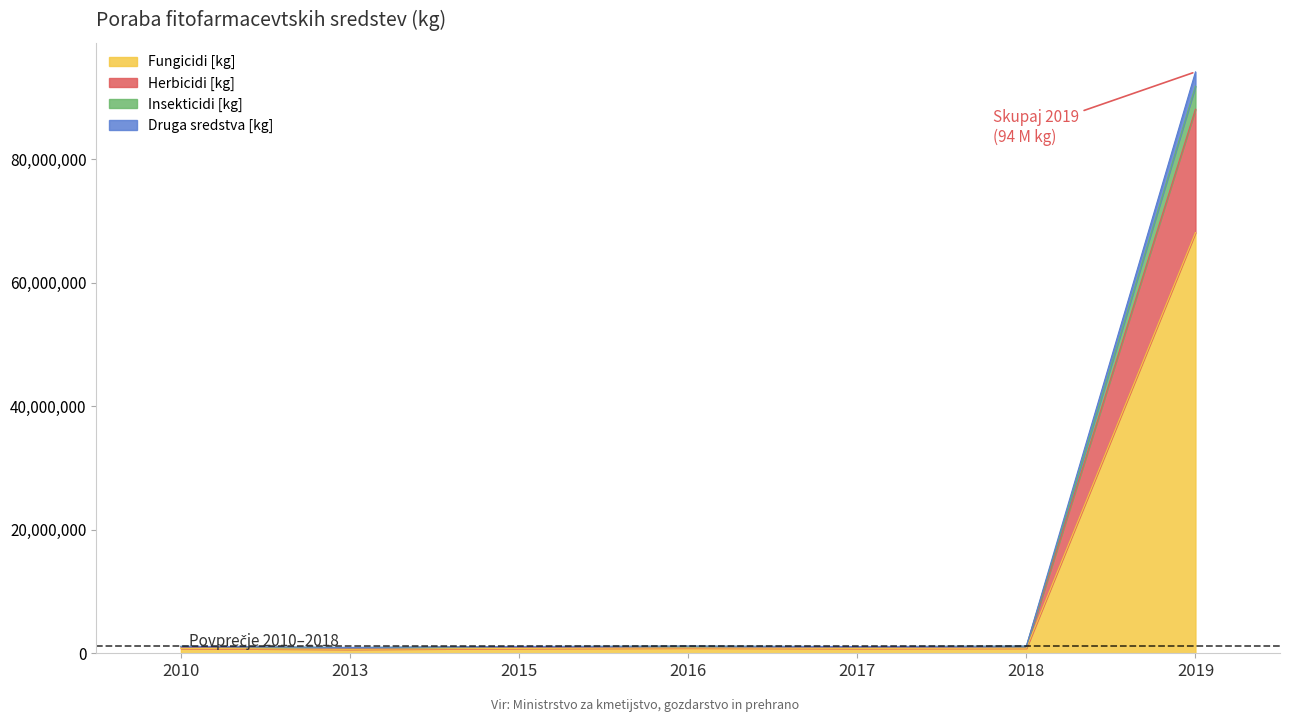

At which category is the sum across all series the highest?

2019